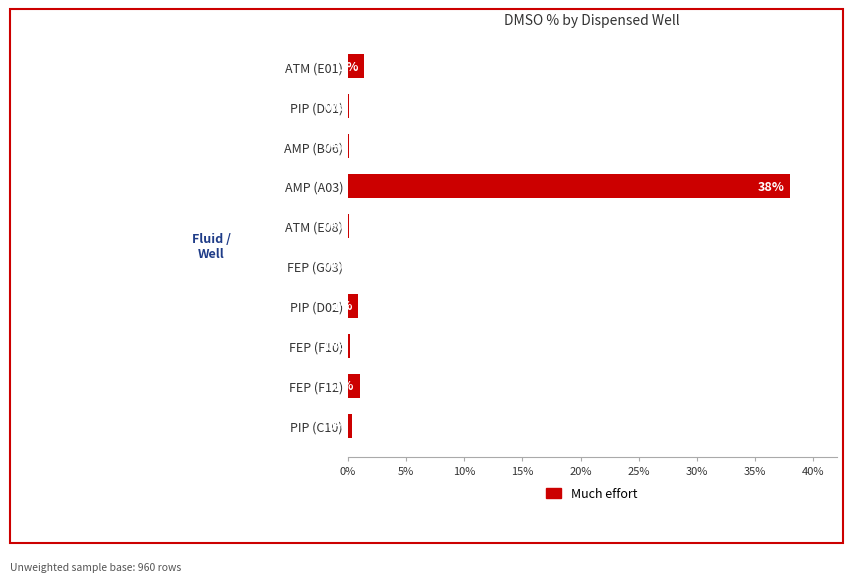

The chart shows a value of 15.3 at AMP (A03). True or false?

False